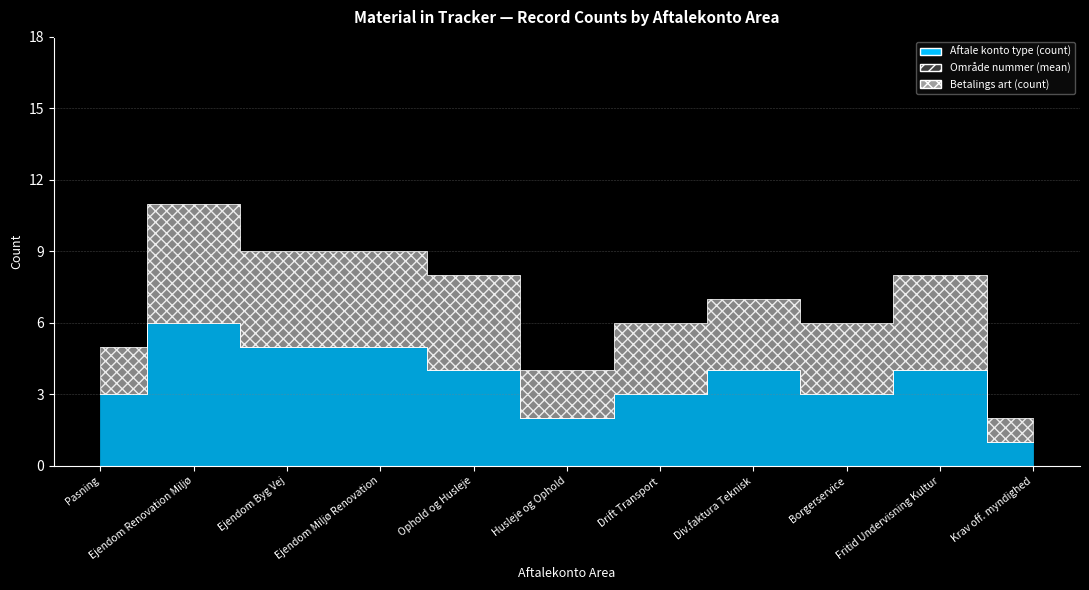

Does the chart have visible grid lines?

Yes